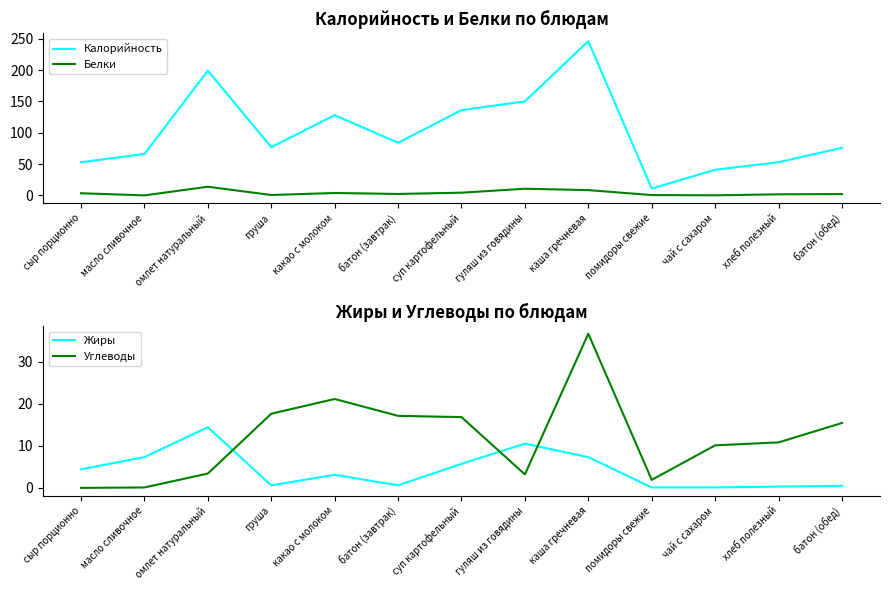

Where does the Жиры series first go above 3?

сыр порционно